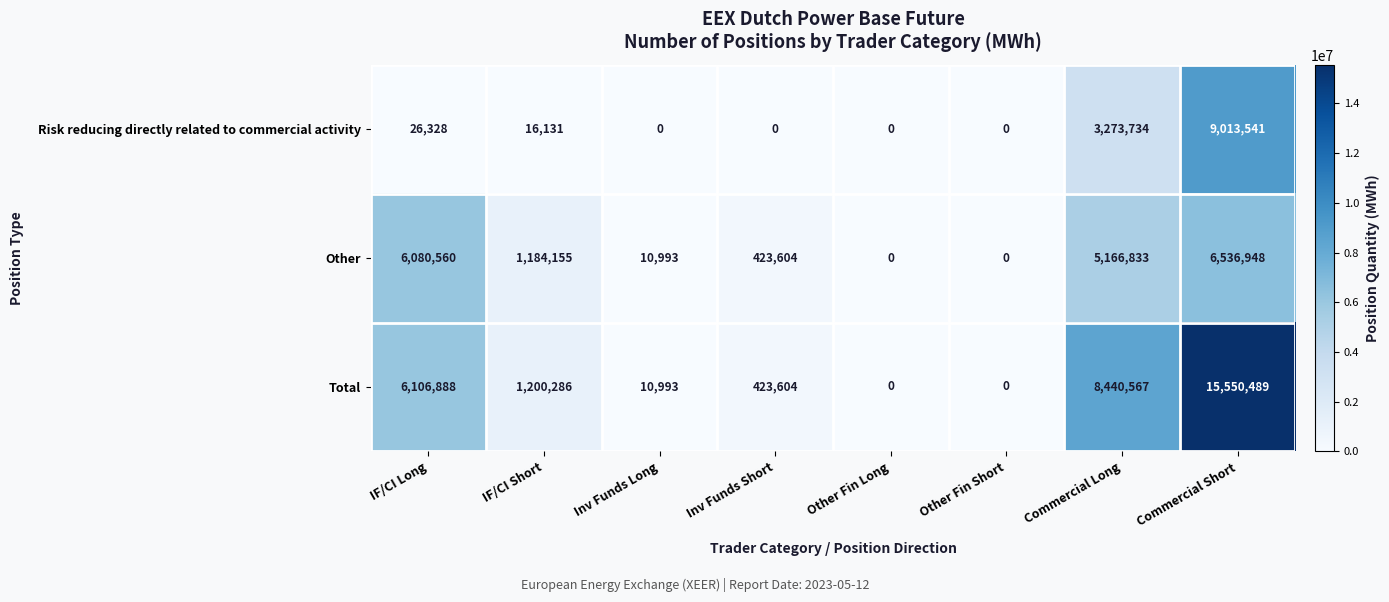

At which category is the sum across all series the highest?

Commercial Short